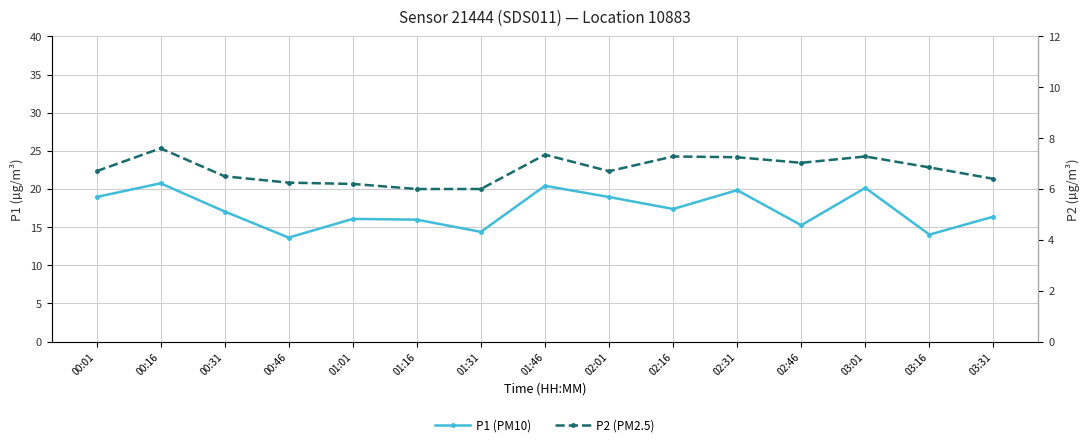

At which category is the sum across all series the highest?

00:16